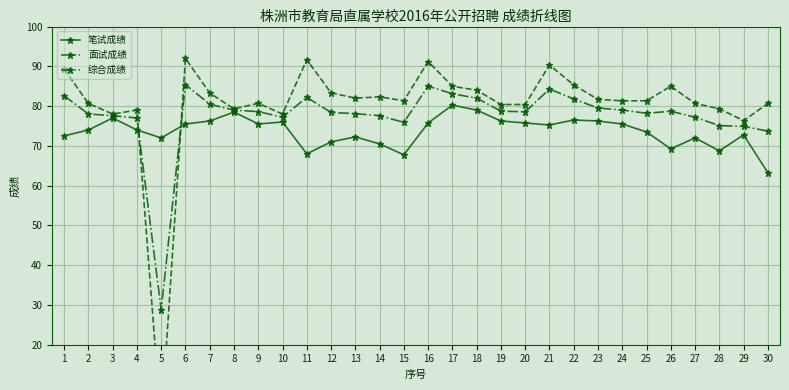

At which label does 面试成绩 reach its minimum?

5